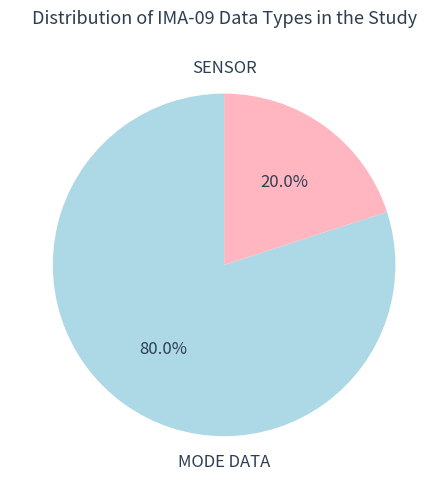

Does any single category account for the majority?

Yes